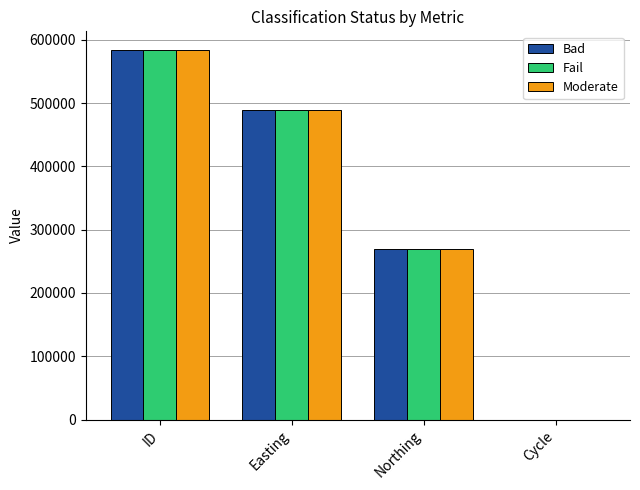

What is the maximum value shown in the chart?

584027